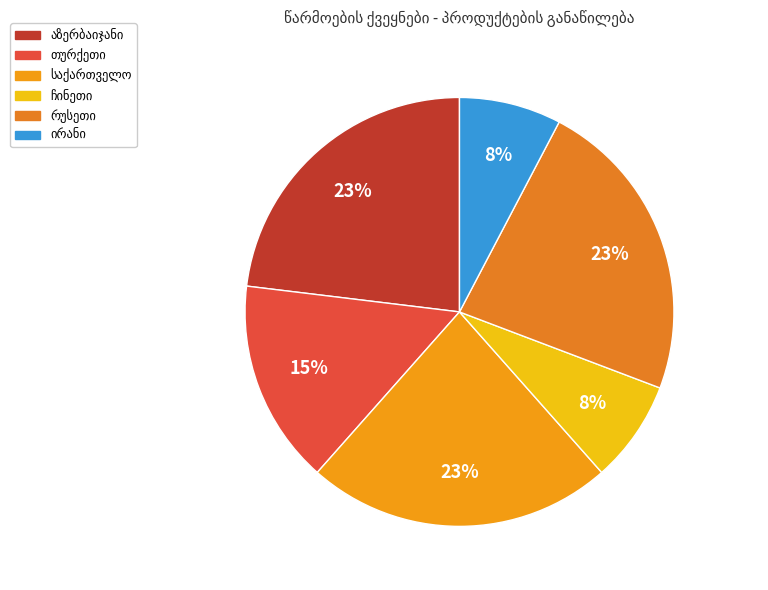

Combined, do საქართველო and თურქეთი account for over 50%?

No